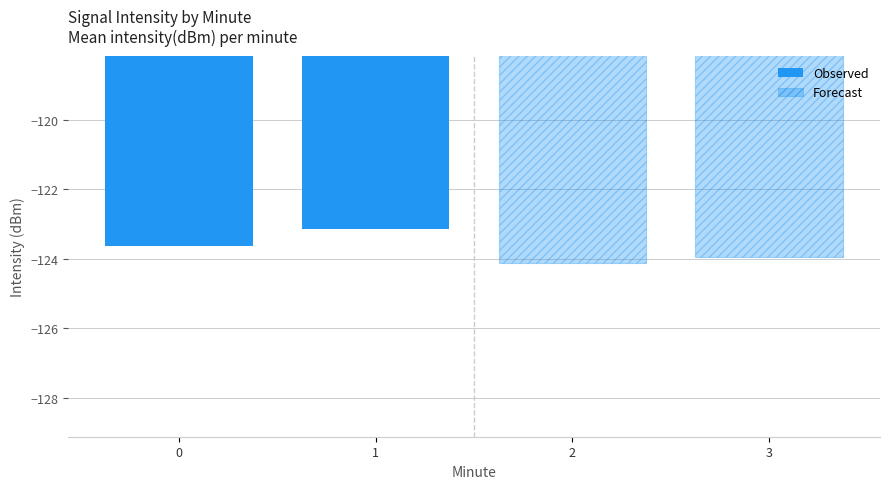

Which category has the highest value in the Observed series?

1